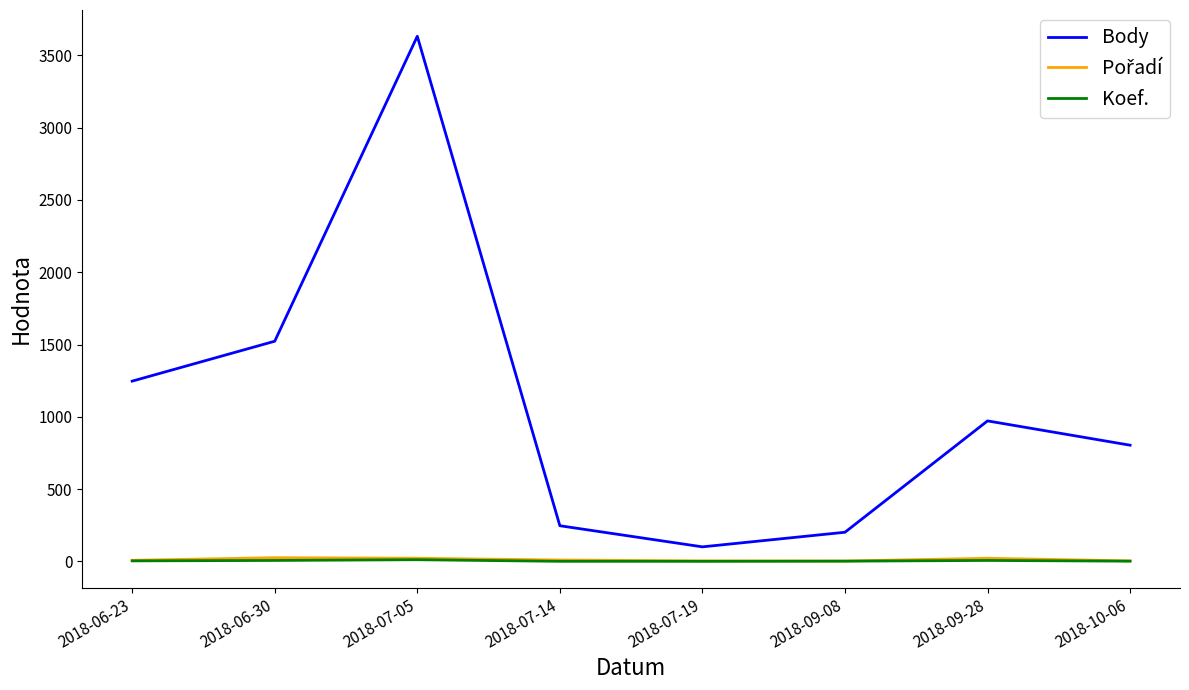

Which series has the largest total across all categories?

Body